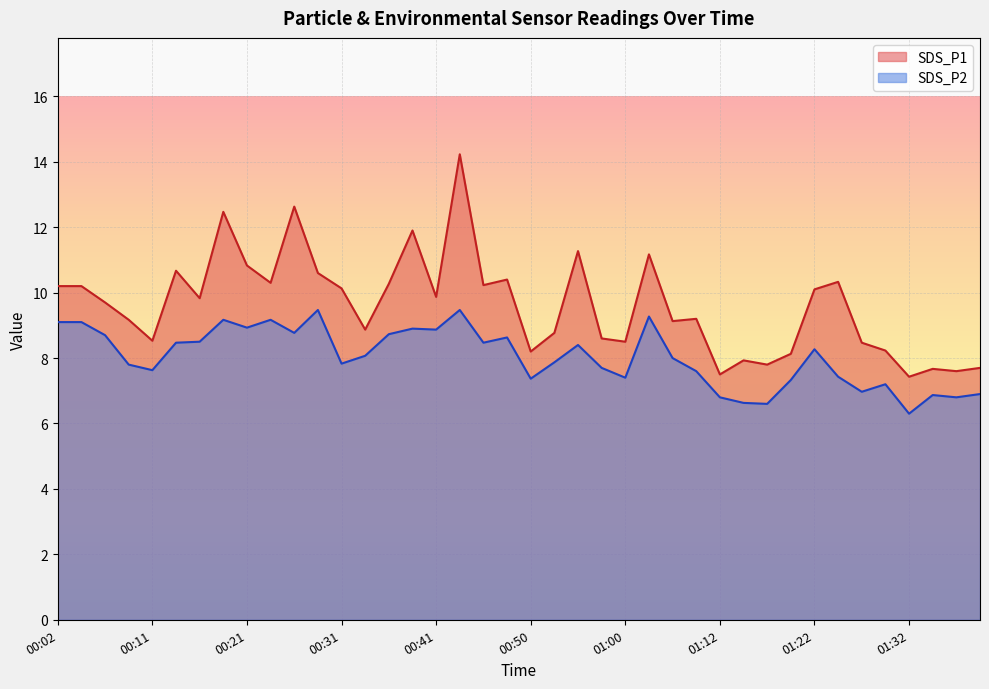

Which series has the largest total across all categories?

SDS_P1